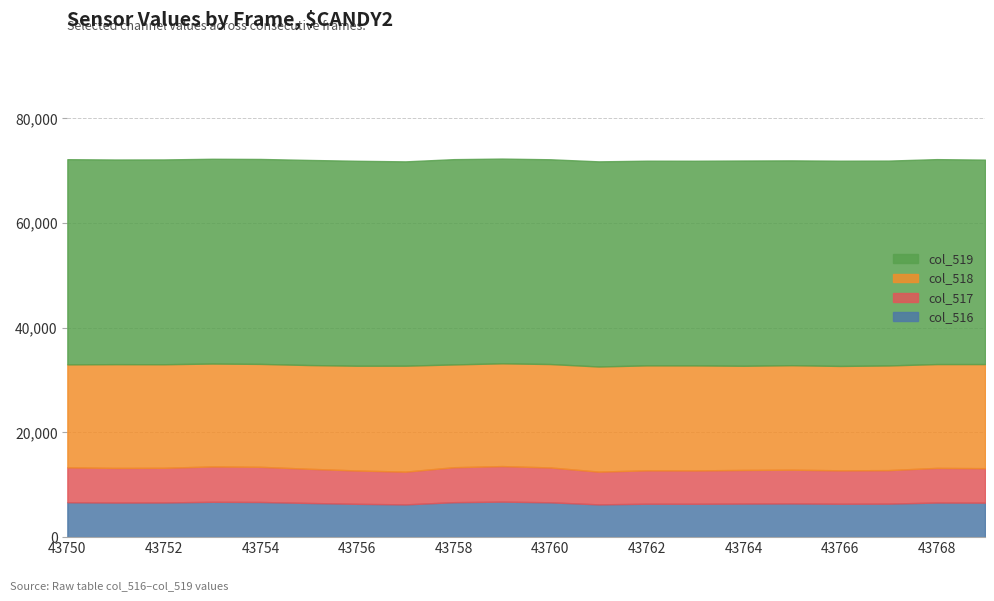

At which category is the sum across all series the highest?

43759